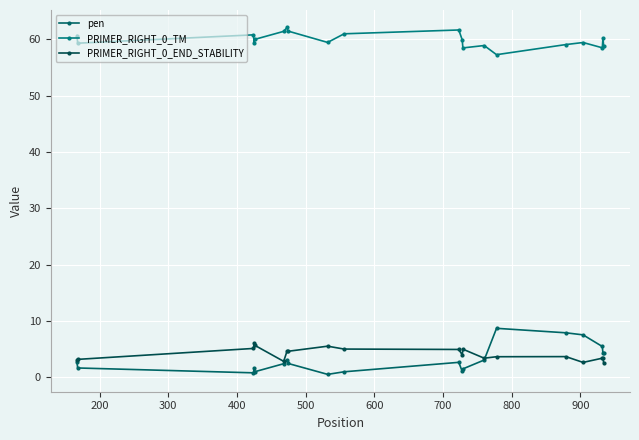

What is the highest value of the PRIMER_RIGHT_0_END_STABILITY series?

6.1